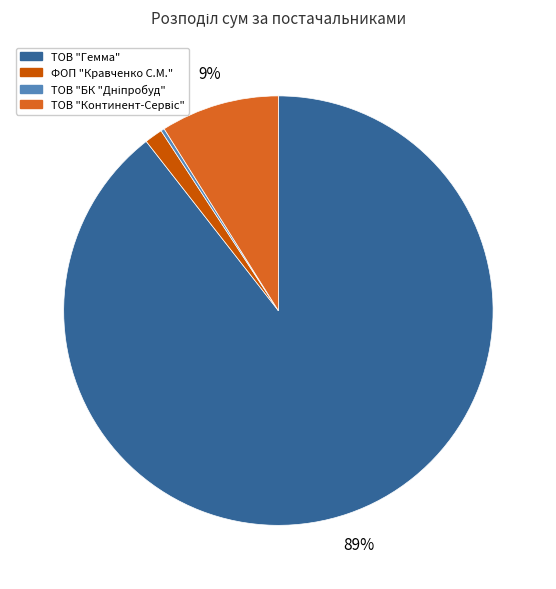

Which slice is the largest?

ТОВ "Гемма"